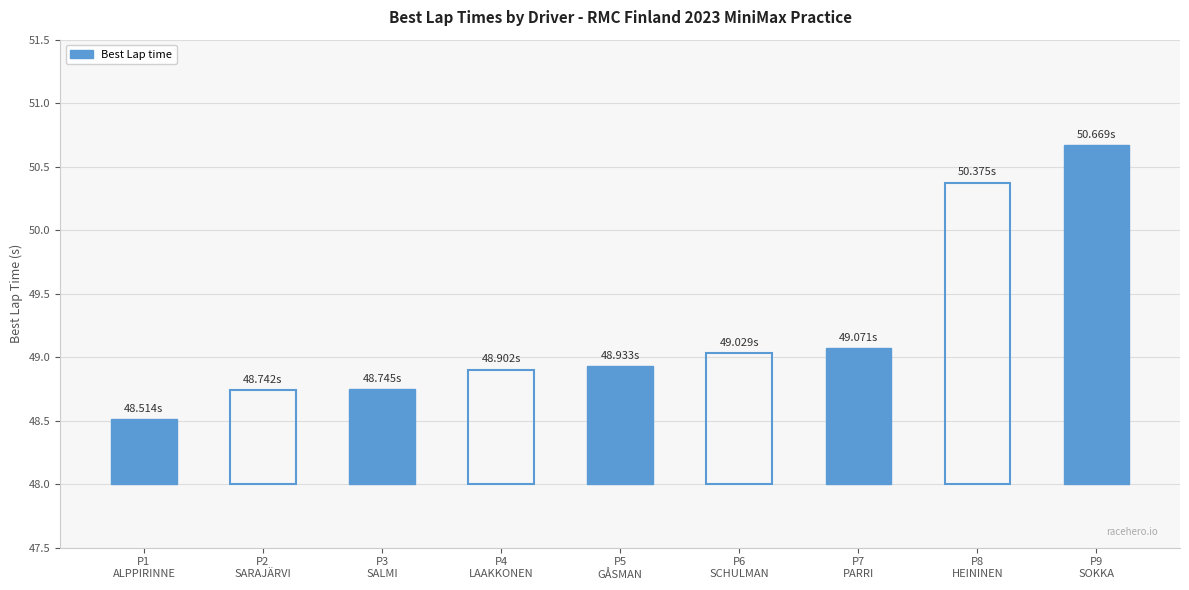

What is the minimum value shown in the chart?

48.5